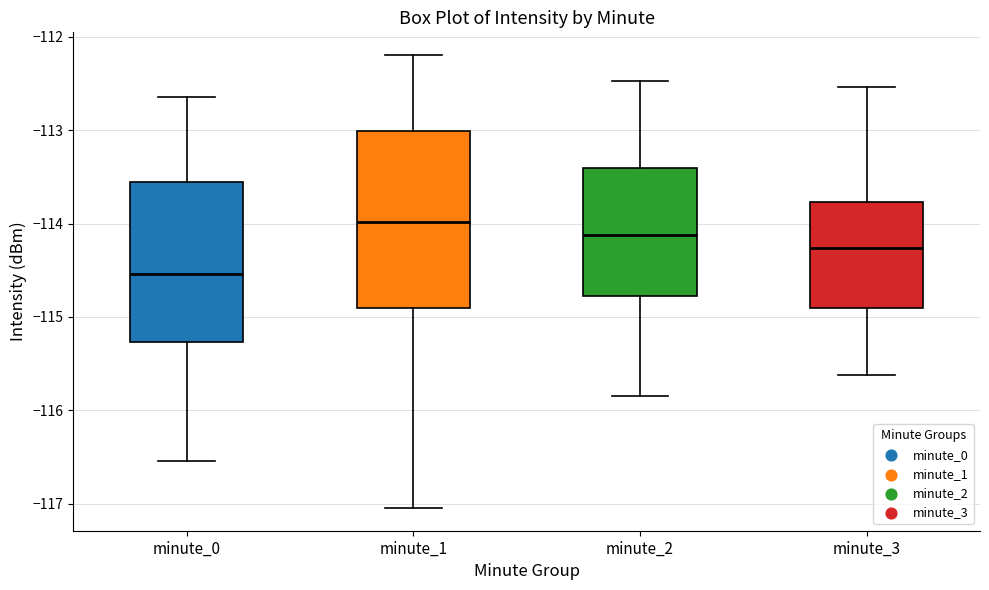

Where does the lower whisker of the box for minute_0 end on the y-axis? The values are not printed on the chart, so give them approximately, as read against the axis.

-116.5